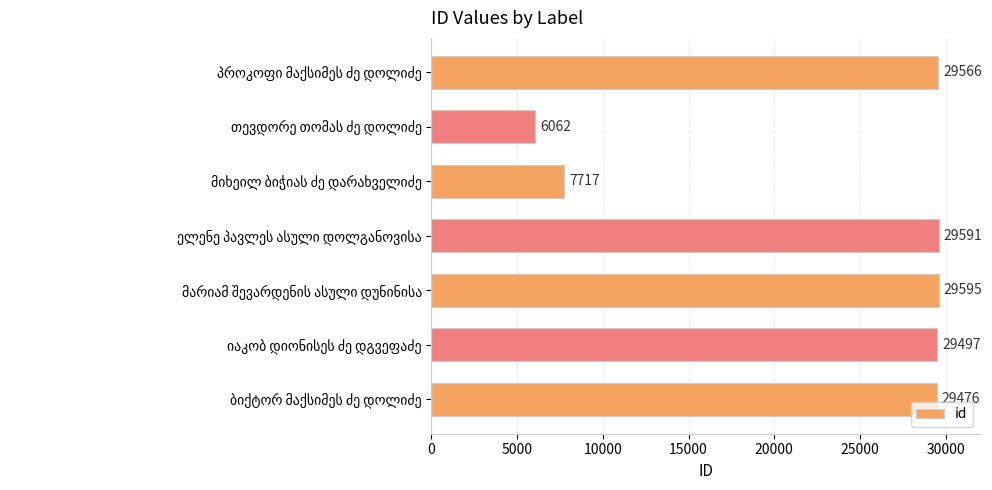

Reading bottom to top, transcribe all the data shown in this chart.

29476	29497	29595	29591	7717	6062	29566